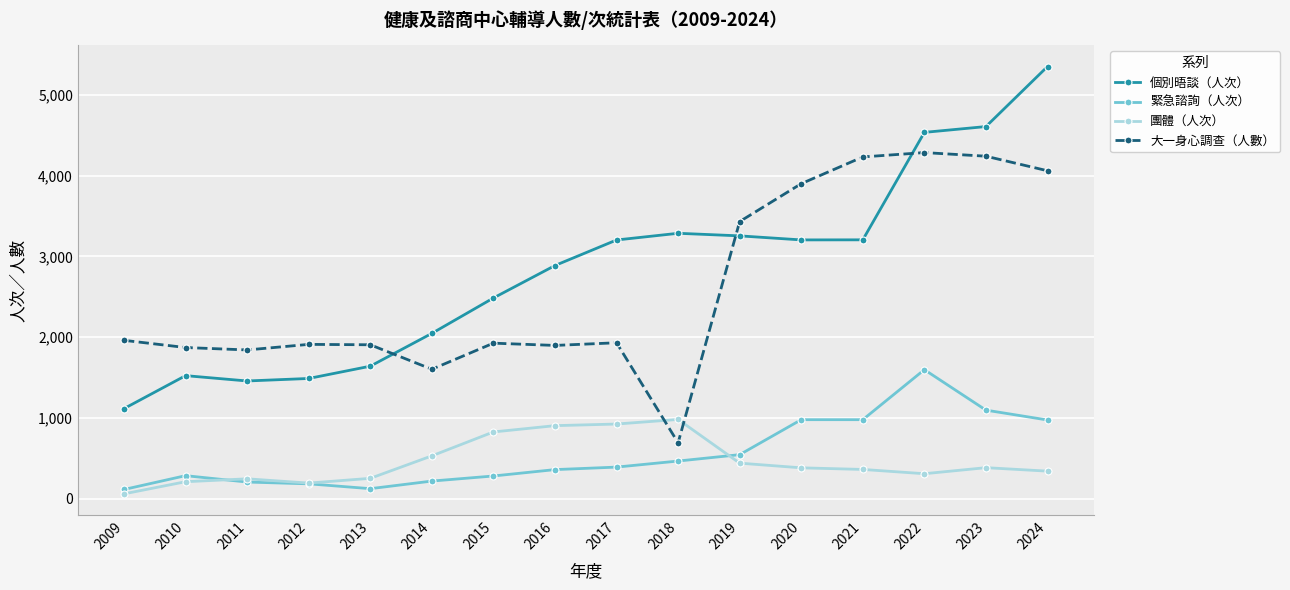

Is this an area chart (filled region under the line)?

No